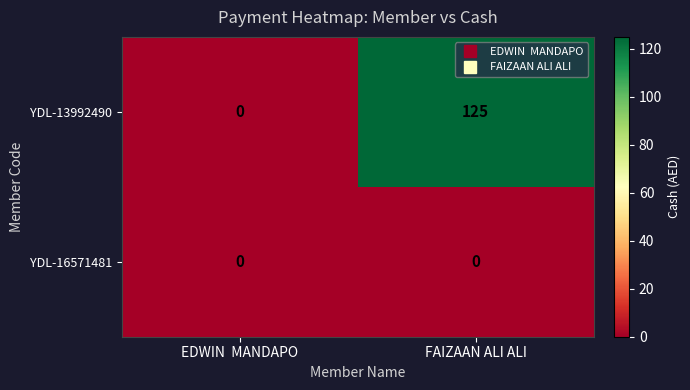

What is the greatest value displayed?

125